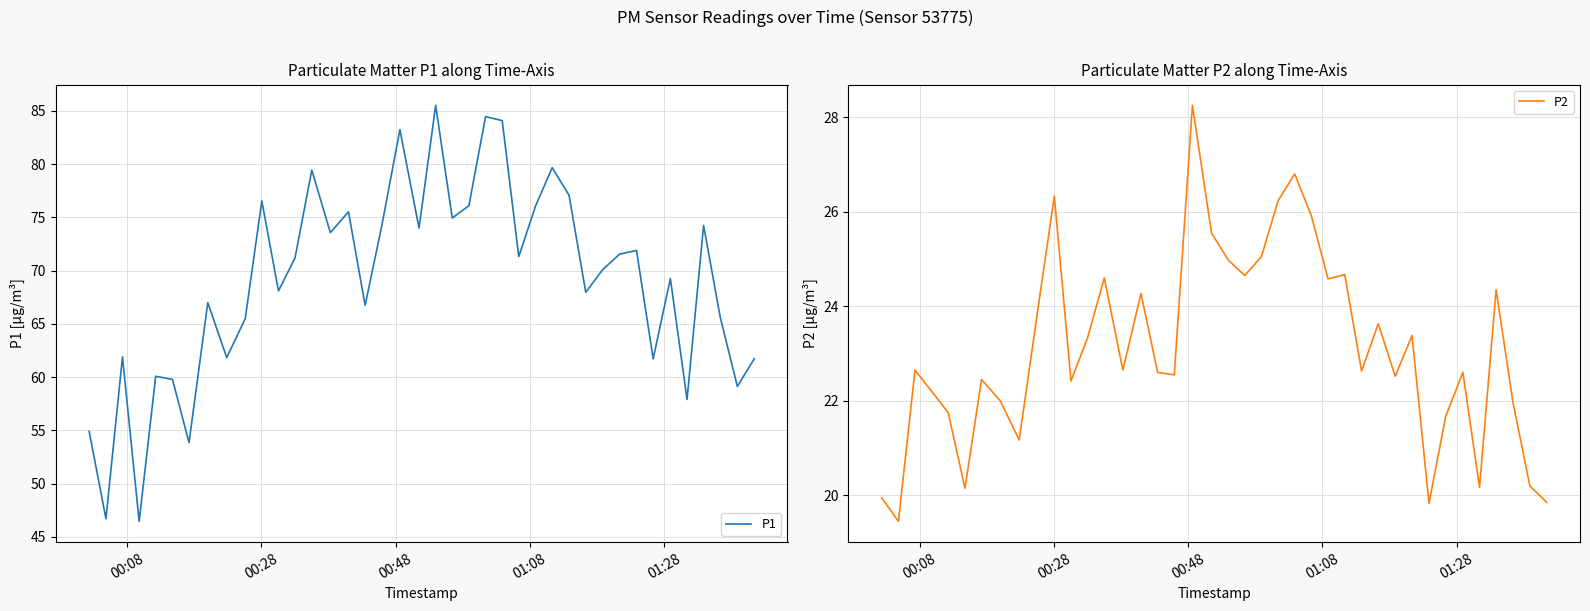

What is the maximum value for P1?

85.5